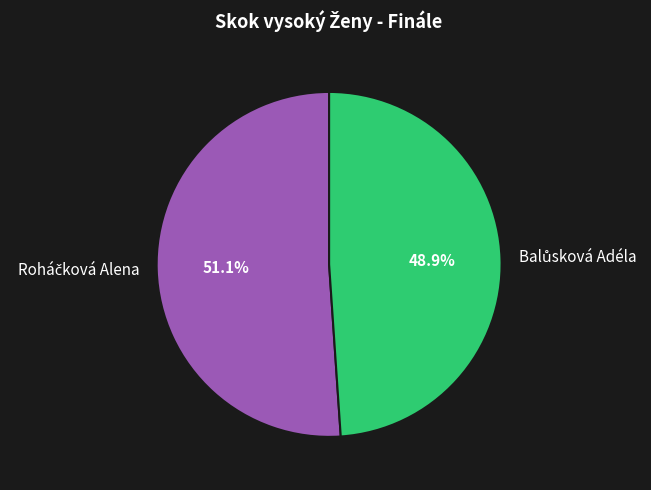

How many segments does this pie chart have?

2